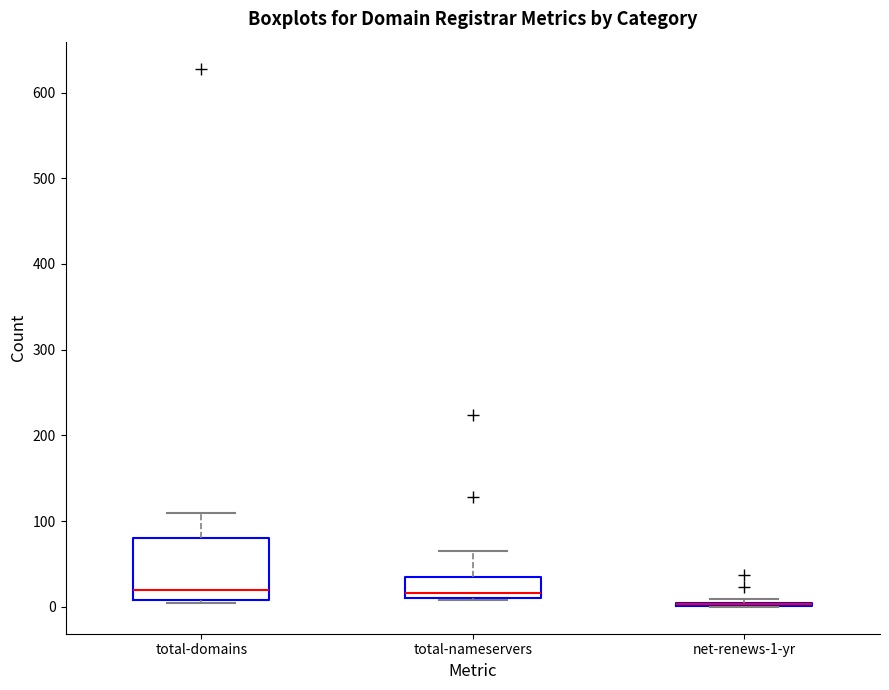

Where is the upper edge of the box for net-renews-1-yr on the y-axis? The values are not printed on the chart, so give them approximately, as read against the axis.

10